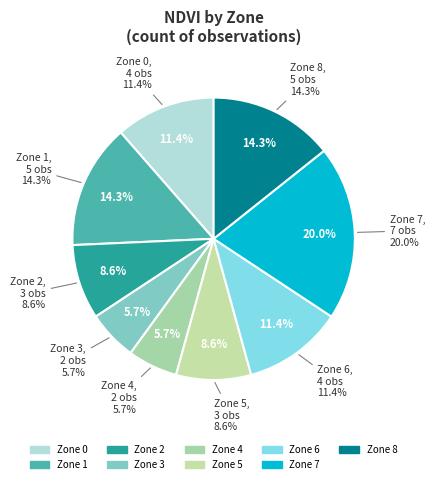

Rank the categories by value from highest to lowest.

Zone 7, Zone 1, Zone 8, Zone 0, Zone 6, Zone 2, Zone 5, Zone 3, Zone 4